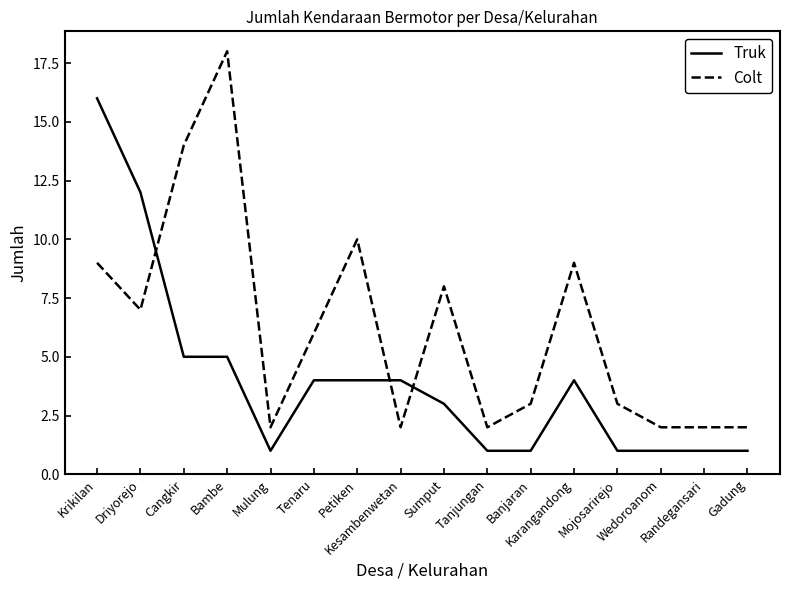

At which label is Colt closest to 10?

Petiken